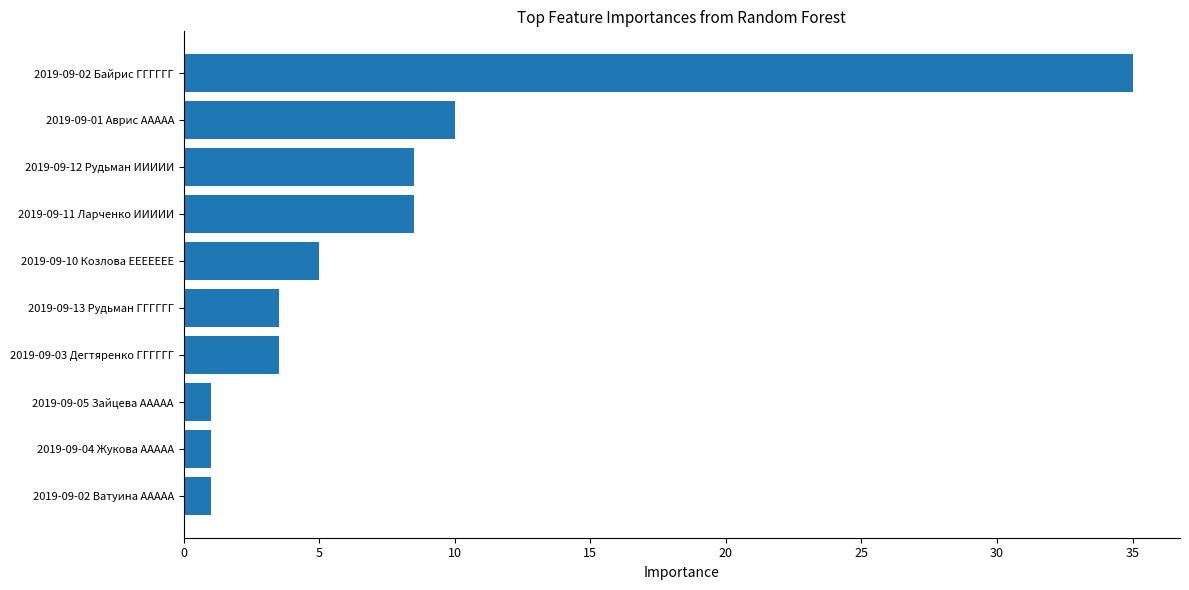

The value at 2019-09-02 Байрис ГГГГГГ is 51.7. True or false?

False